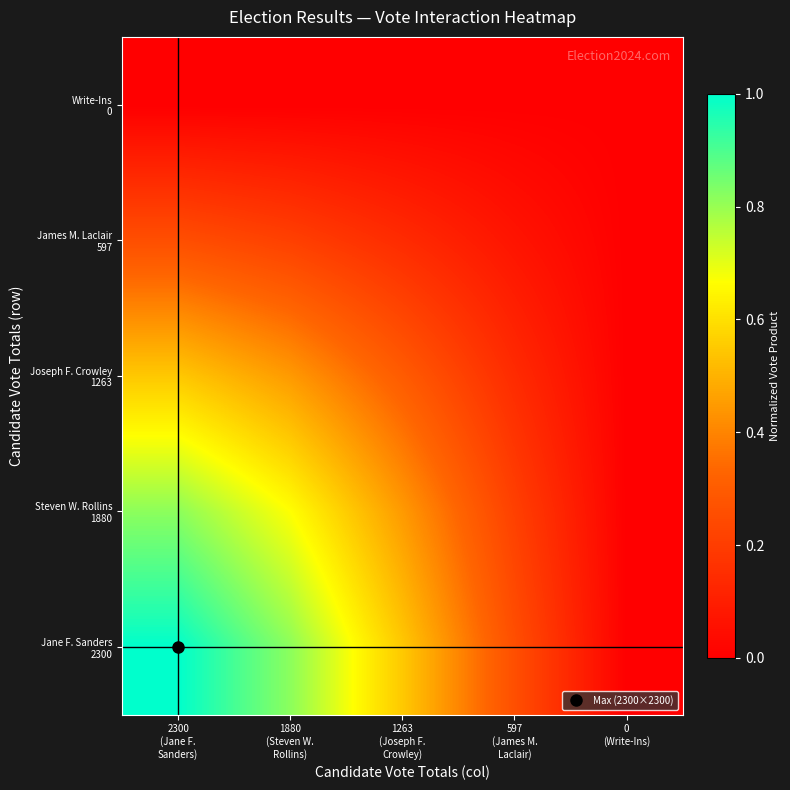

Count the number of categories in the chart.

5